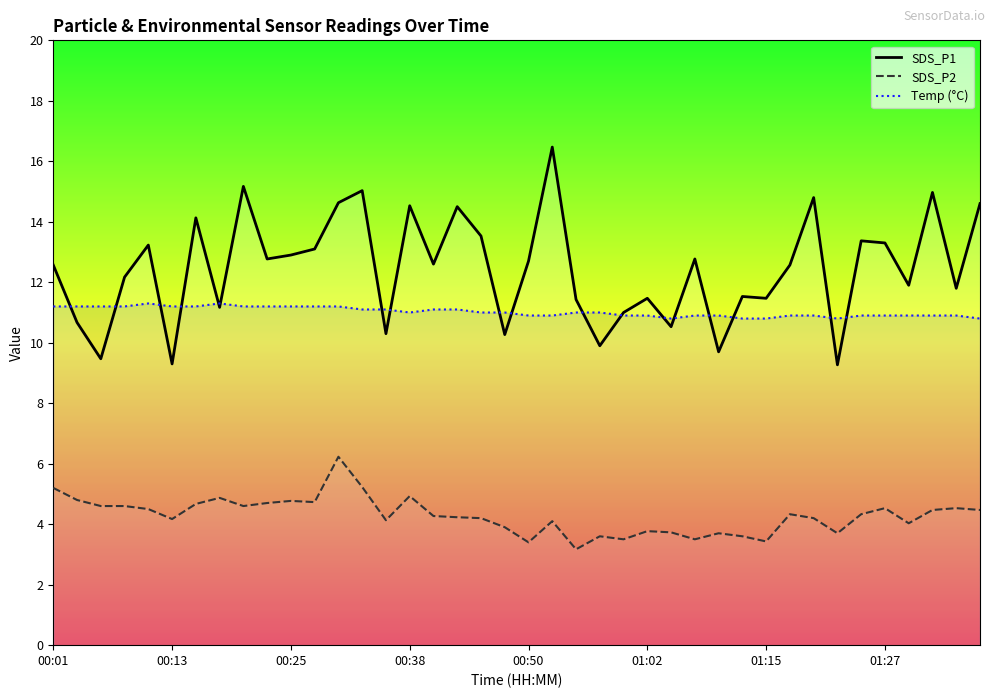

Reading left to right, extract all data points from this chart.

SDS_P1: 12.6	10.7	9.5	12.2	13.2	9.3	14.1	11.2	15.2	12.8	12.9	13.1	14.6	15.0	10.3	14.5	12.6	14.5	13.5	10.3	12.7	16.5	11.4	9.9	11.0	11.5	10.5	12.8	9.7	11.5	11.5	12.6	14.8	9.3	13.4	13.3	11.9	15.0	11.8	14.6
SDS_P2: 5.2	4.8	4.6	4.6	4.5	4.2	4.7	4.9	4.6	4.7	4.8	4.7	6.2	5.2	4.1	4.9	4.3	4.2	4.2	3.9	3.4	4.1	3.2	3.6	3.5	3.8	3.7	3.5	3.7	3.6	3.4	4.3	4.2	3.7	4.3	4.5	4.0	4.5	4.5	4.5
Temp (°C): 11.2	11.2	11.2	11.2	11.3	11.2	11.2	11.3	11.2	11.2	11.2	11.2	11.2	11.1	11.1	11.0	11.1	11.1	11.0	11.0	10.9	10.9	11.0	11.0	10.9	10.9	10.8	10.9	10.9	10.8	10.8	10.9	10.9	10.8	10.9	10.9	10.9	10.9	10.9	10.8